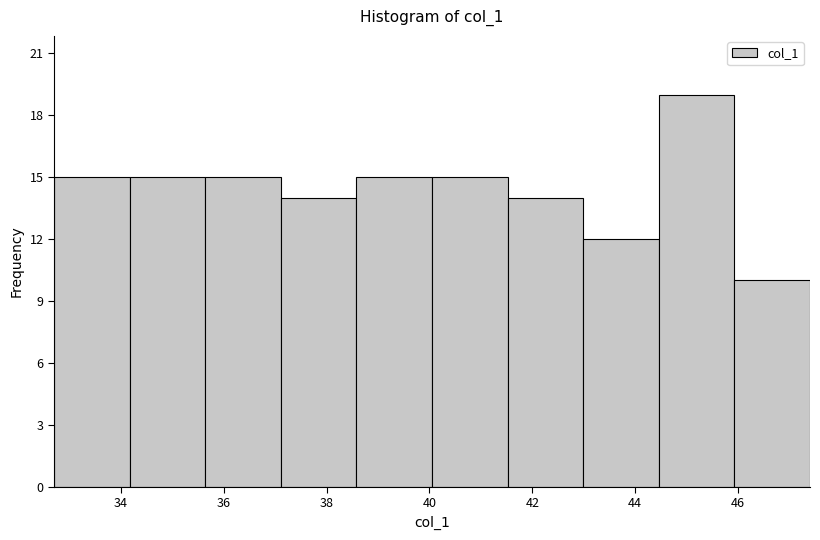

Reading left to right, list every bar in this chart as the range it spans on the x-axis followed by its height. Neither the bar edges nor the heights are printed on the chart, so give them approximately, as read against the axes.

32.8 to 34.2: 15
34.2 to 35.6: 15
35.6 to 37.2: 15
37.2 to 38.6: 14
38.6 to 40.0: 15
40.0 to 41.6: 15
41.6 to 43.0: 14
43.0 to 44.4: 12
44.4 to 46.0: 19
46.0 to 47.4: 10